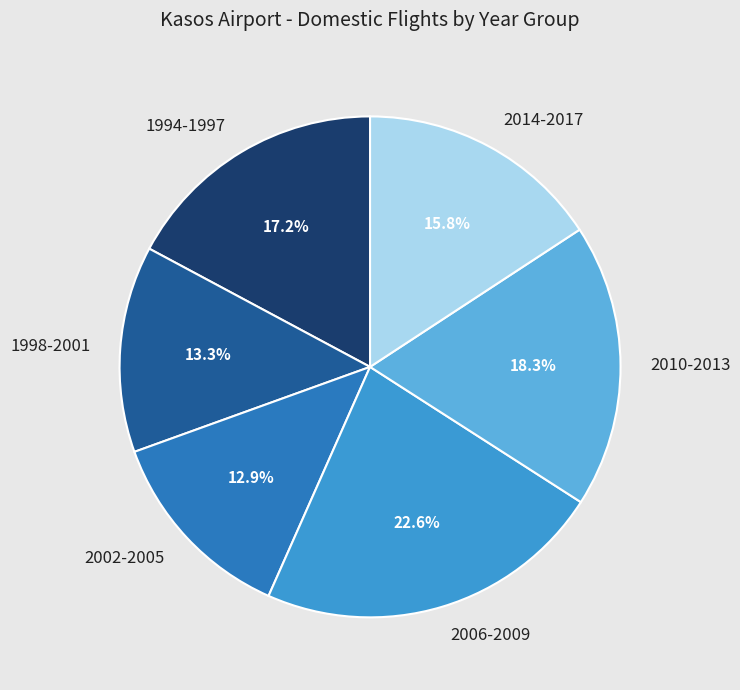

Is there any slice that represents more than half of the pie?

No